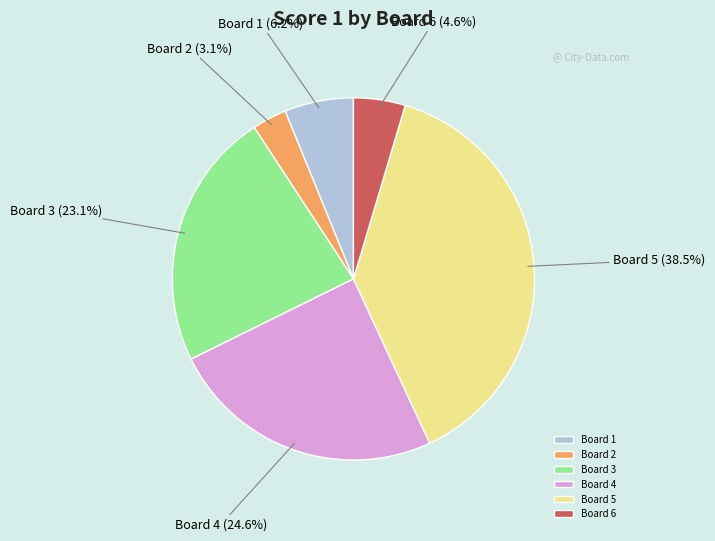

To the nearest percent, what is the average slice percentage?

17%